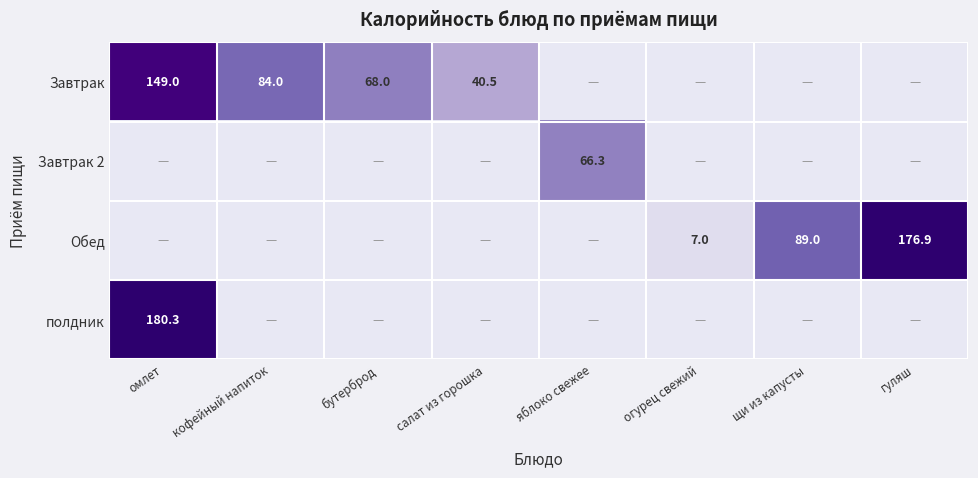

True or false: Обед has a value of 59.9 at гуляш.

False